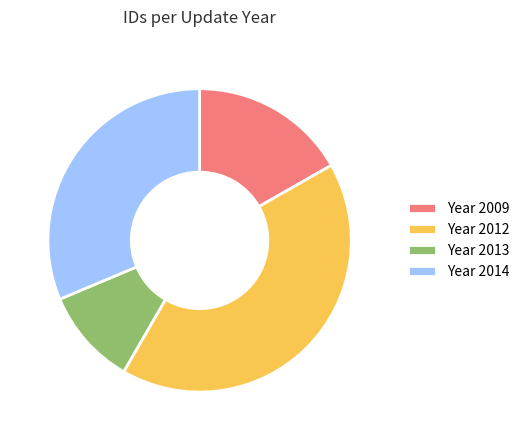

Which category has the smallest portion of the pie?

Year 2013